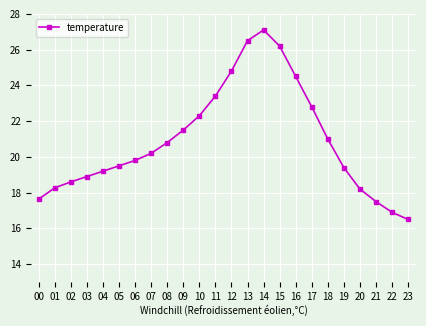

How many interior local peaks (higher than both neighbors) does the data have?

1